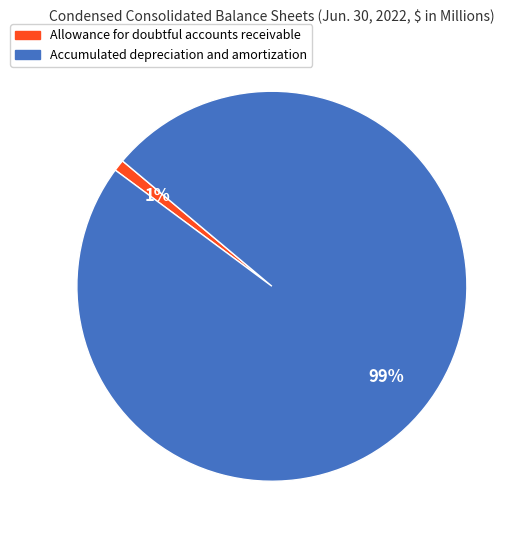

What percentage is the Accumulated depreciation and amortization slice, to the nearest percent?

99%